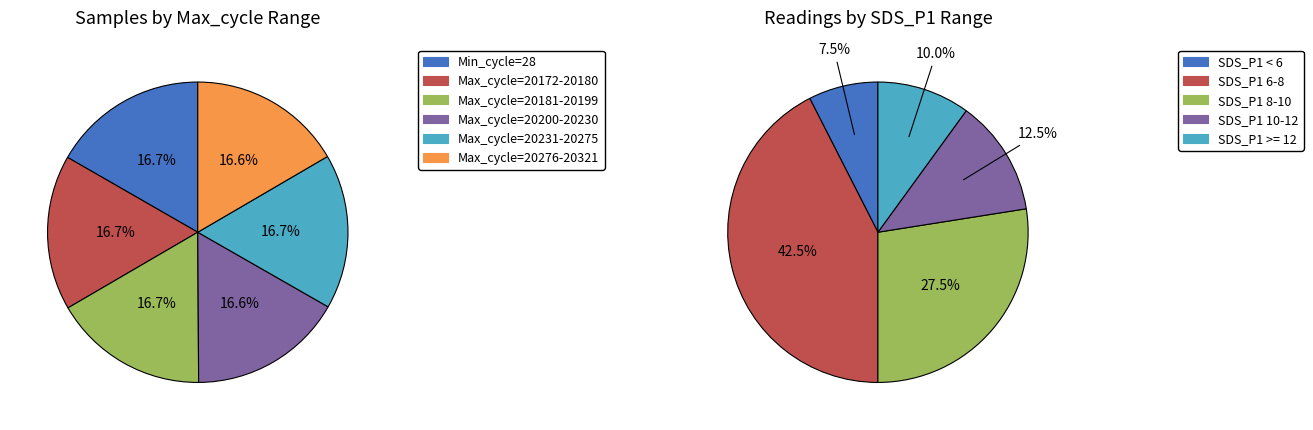

Which slice is the smallest?

6